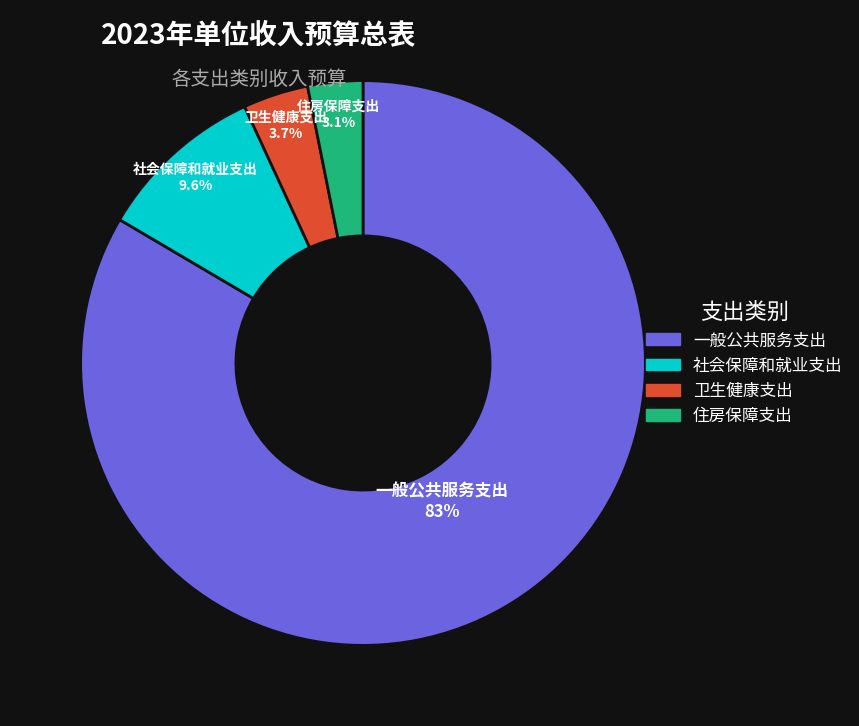

Approximately how many times larger is the value at 一般公共服务支出 compared to 社会保障和就业支出?

8.7